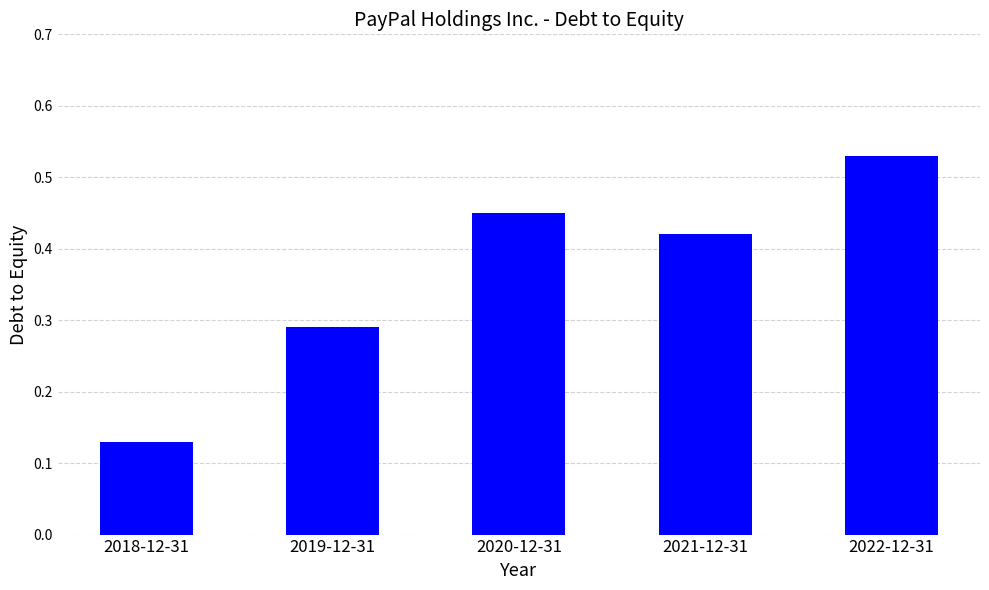

What is the sum of the values at 2019-12-31 and 2021-12-31?

0.7